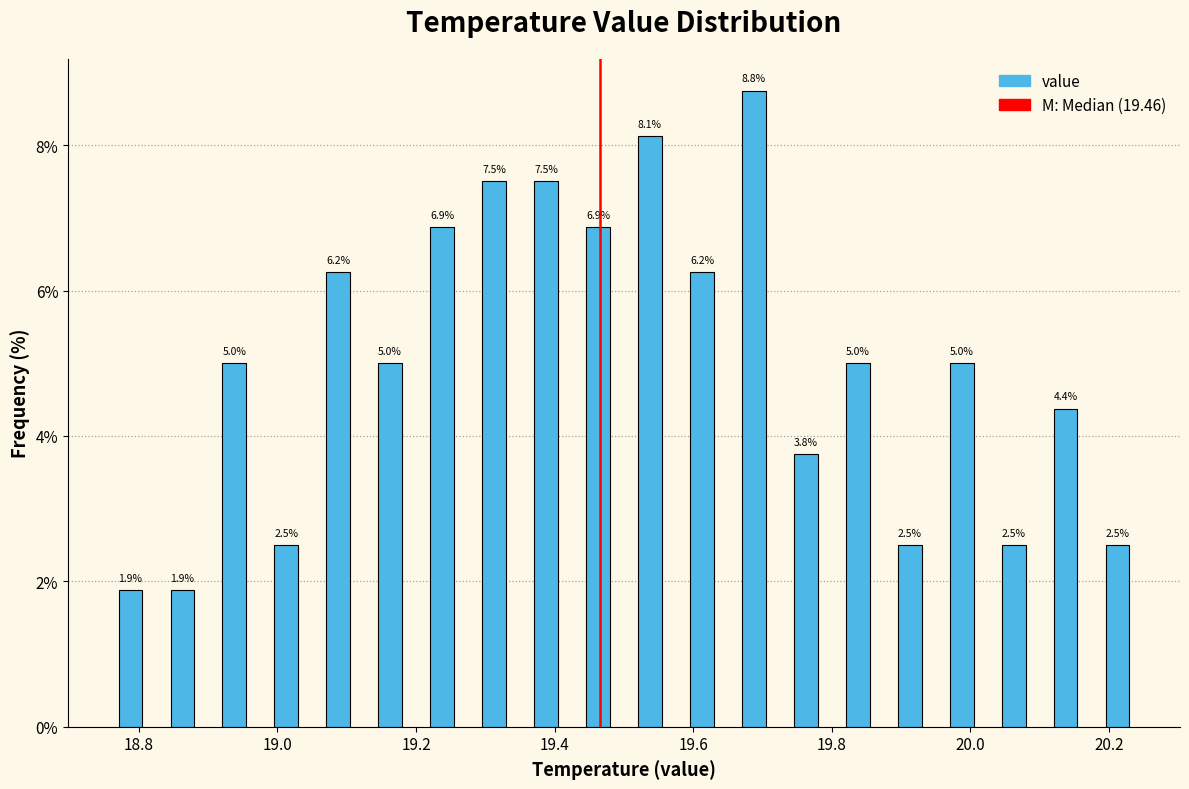

Read against the x-axis, roughly where is the centre of the tallest bar?

19.68